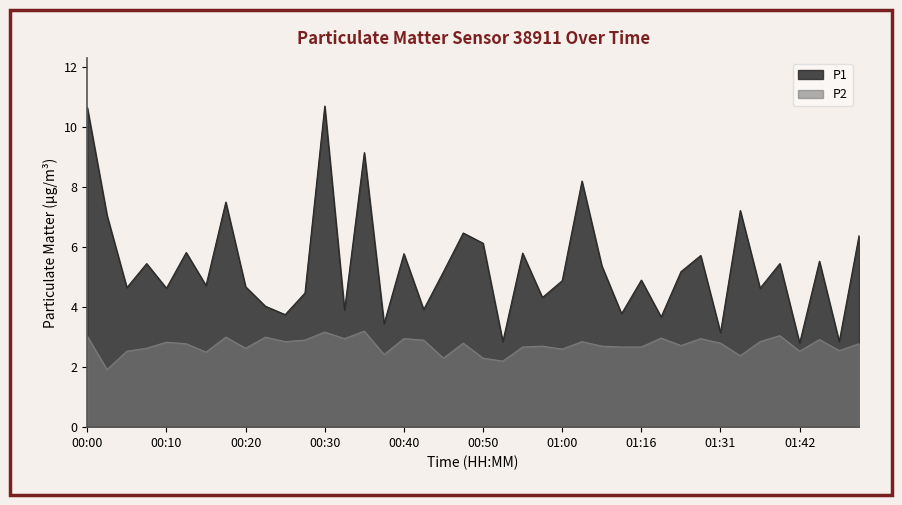

List the series in order of their peak value, highest first.

P1, P2